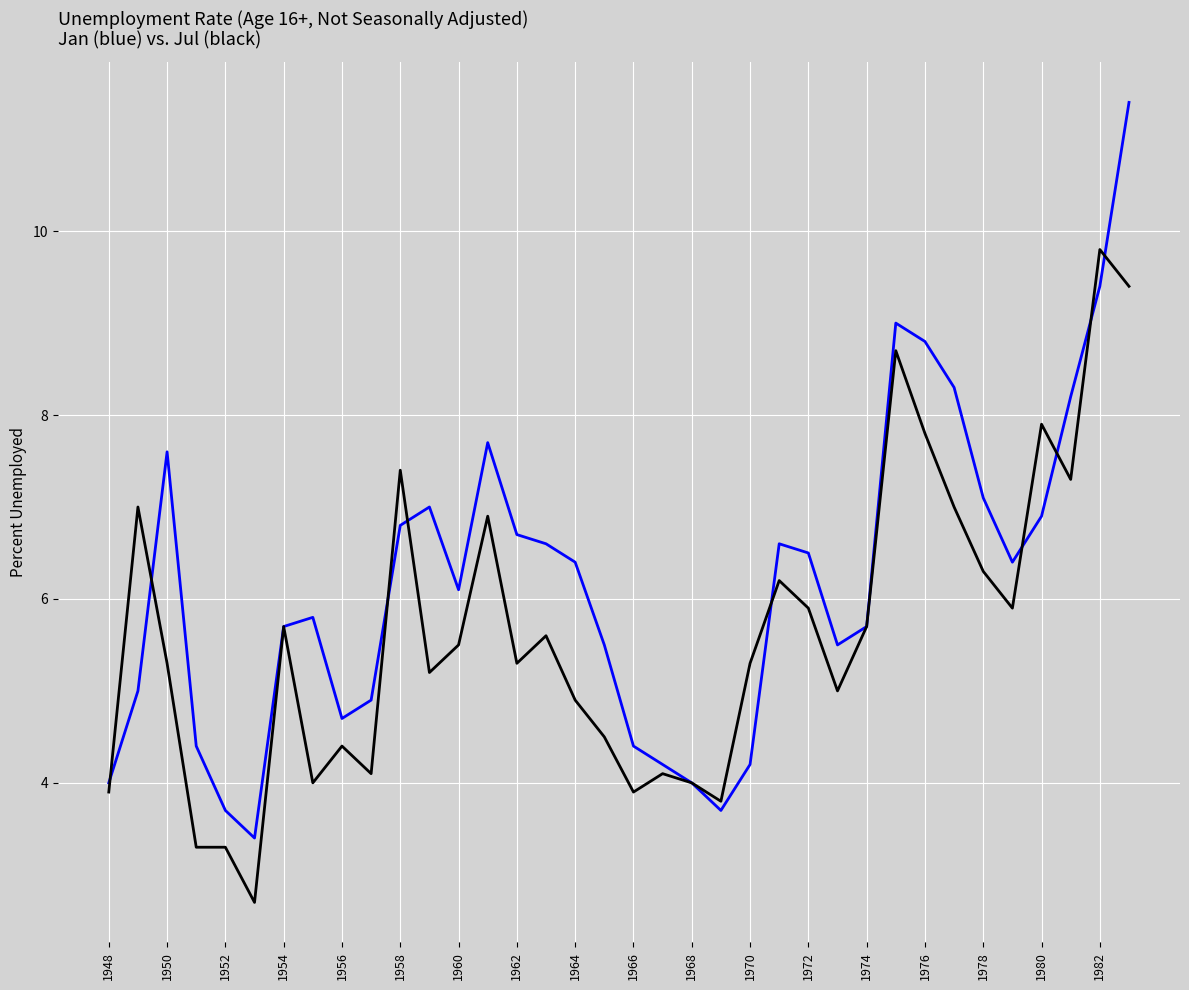

What is the greatest value displayed?

11.4